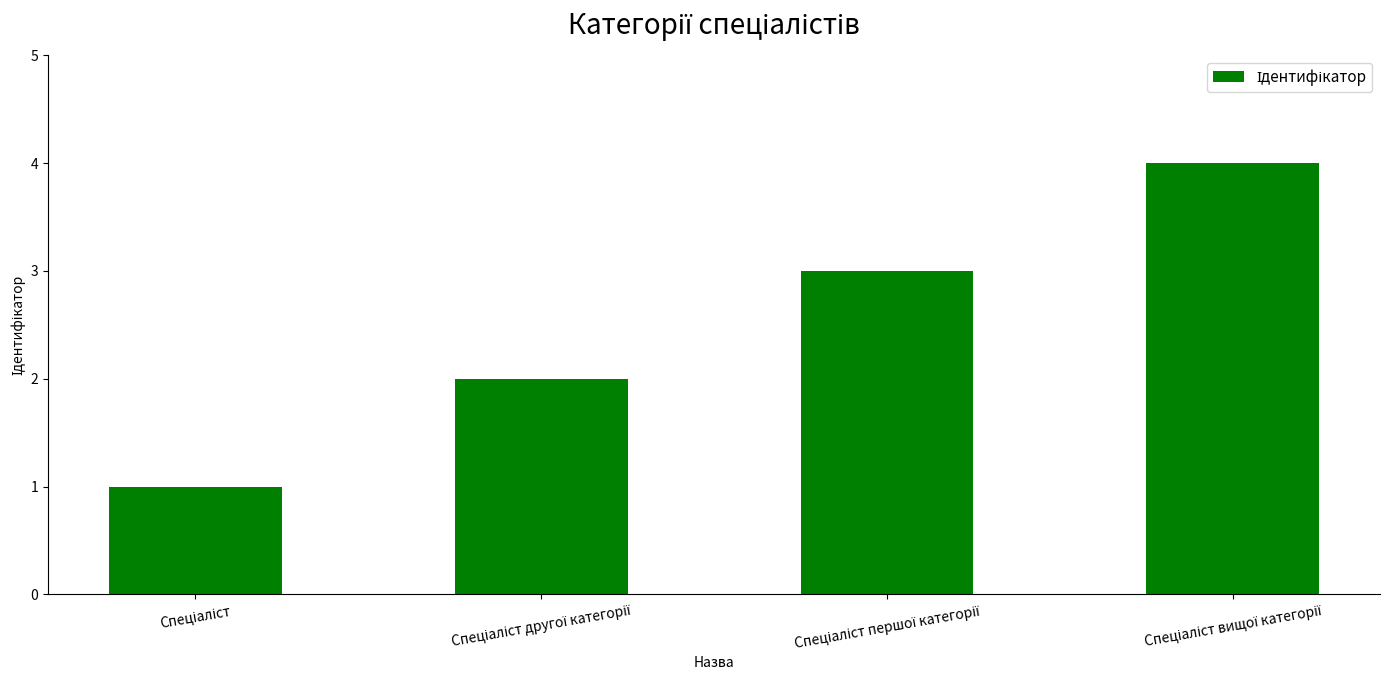

What is the greatest value displayed?

4